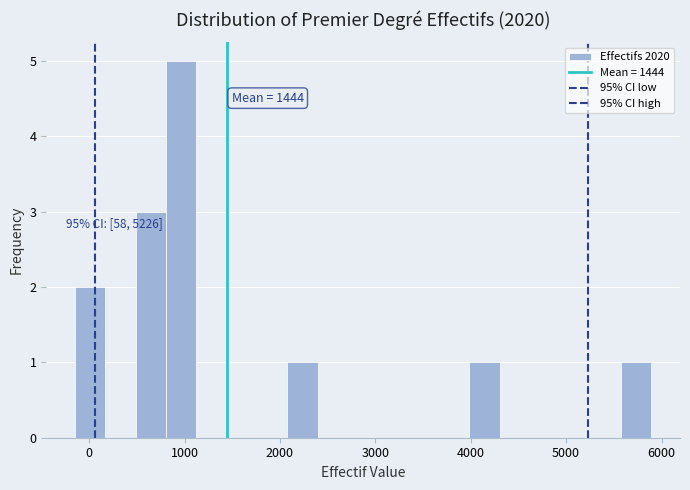

Around what value on the x-axis is the tallest bar? Give the approximate position of its centre, as read against the axis.

1000